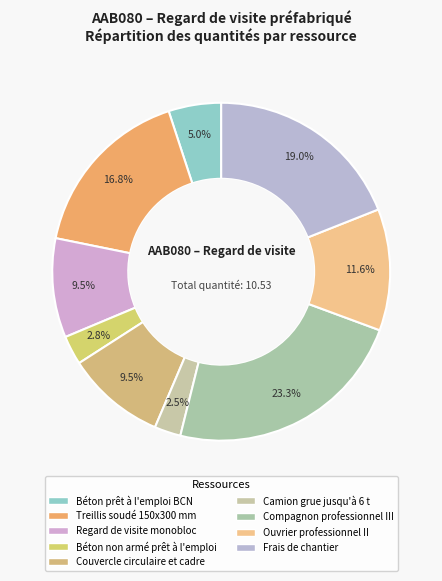

How many segments does this pie chart have?

9